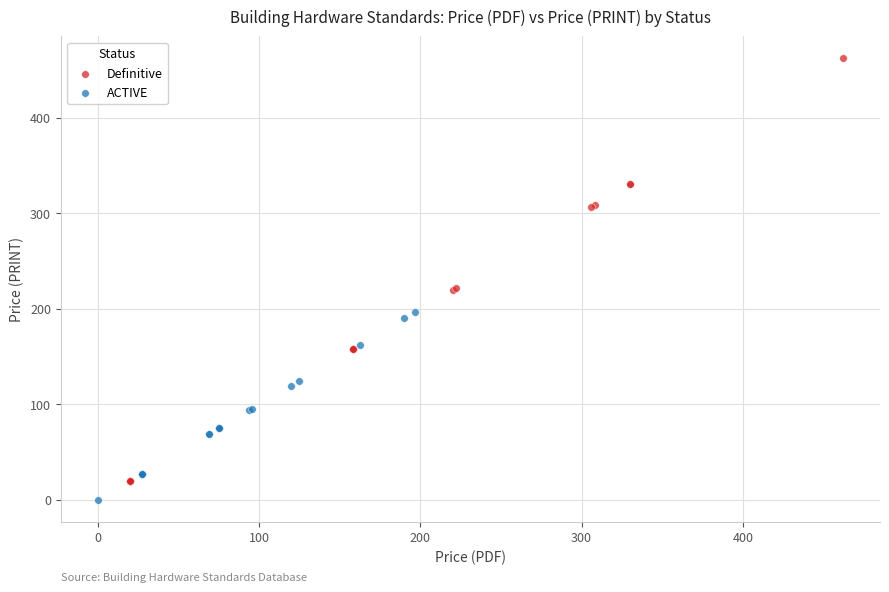

Which series has the widest spread of Y values?

Definitive